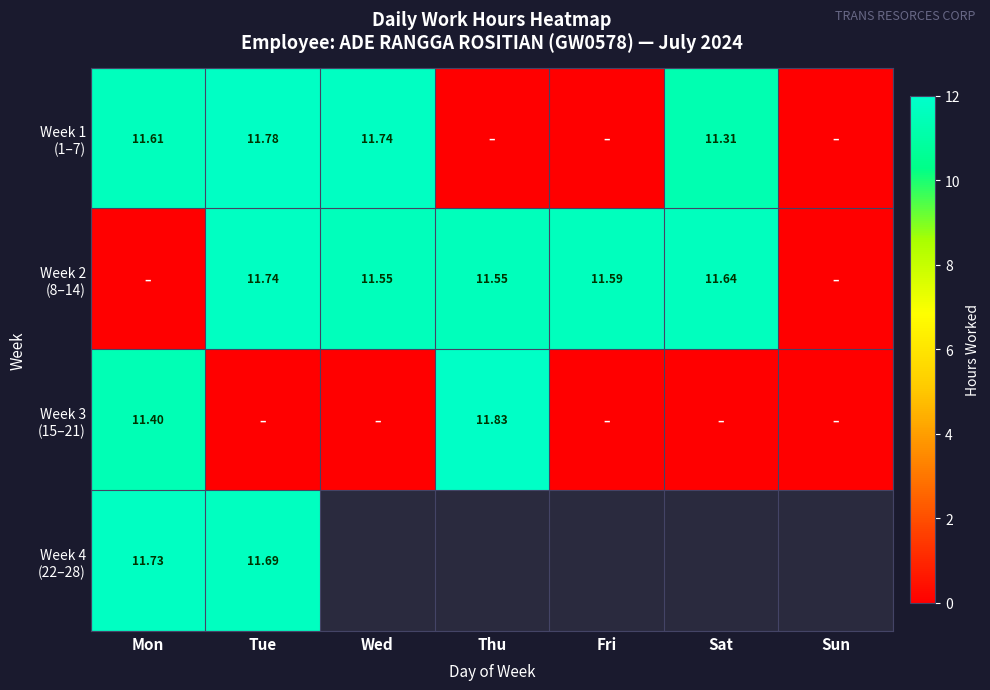

How many data points in Week 2 (8–14) are above 11?

5